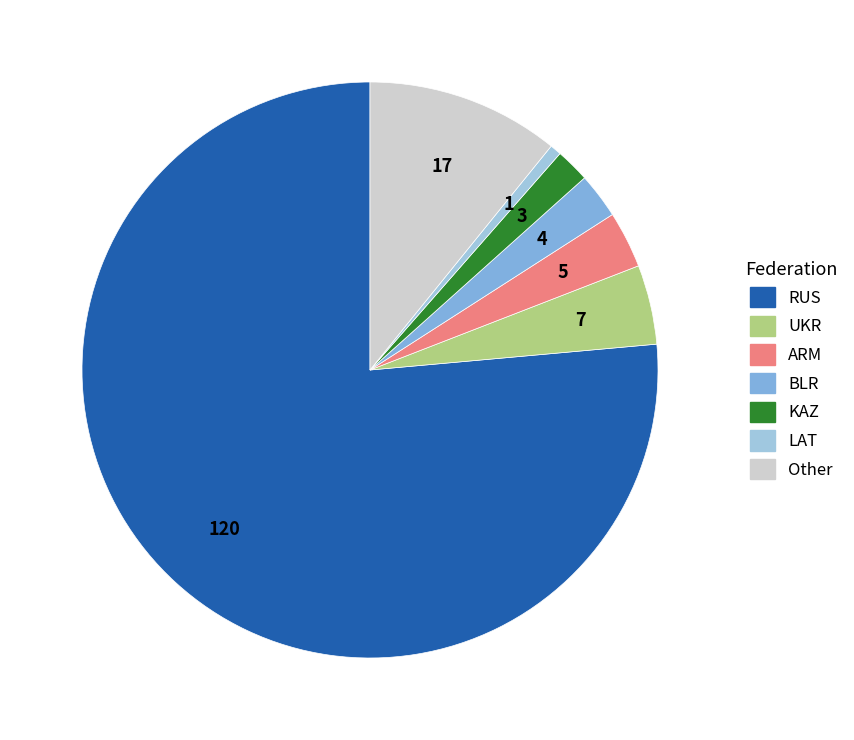

Is there a majority slice in this chart?

Yes